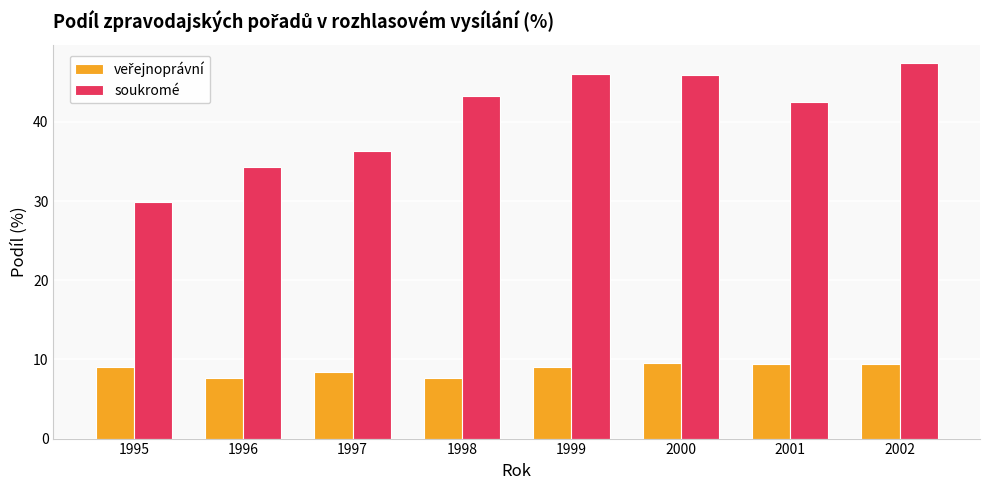

Which series has the largest total across all categories?

soukromé